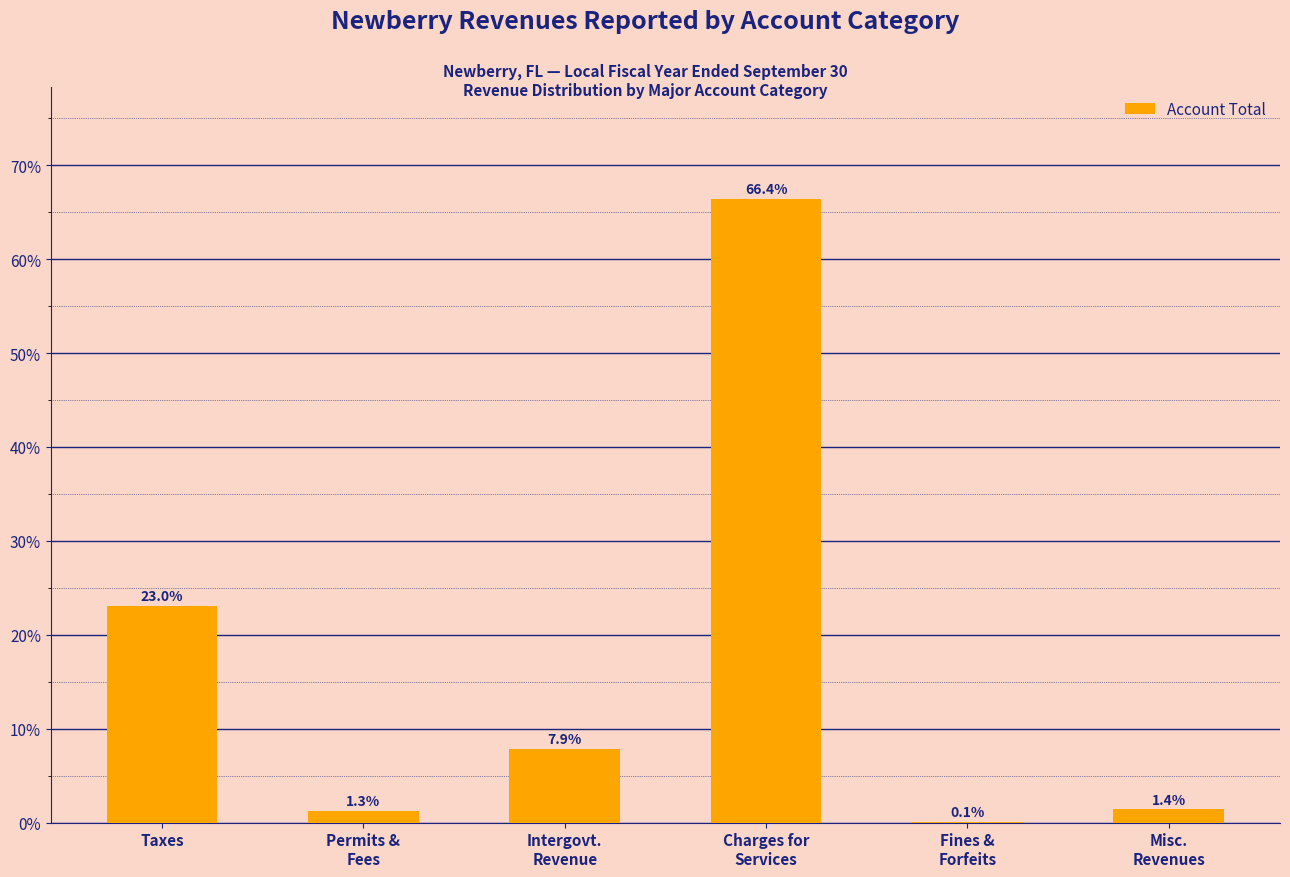

The chart shows a value of 0.1 at Fines &
Forfeits. True or false?

True